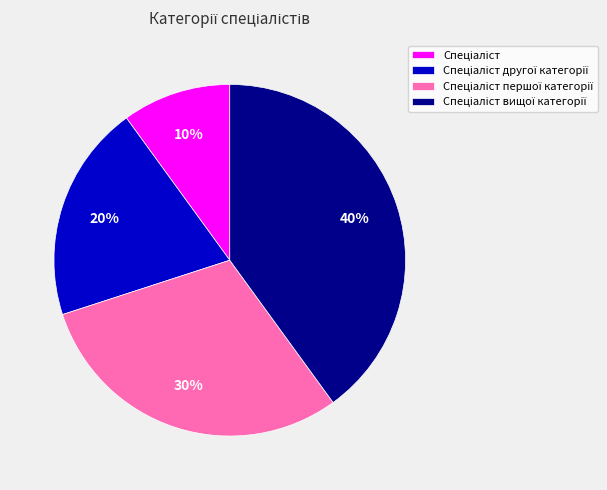

Is there any slice that represents more than half of the pie?

No